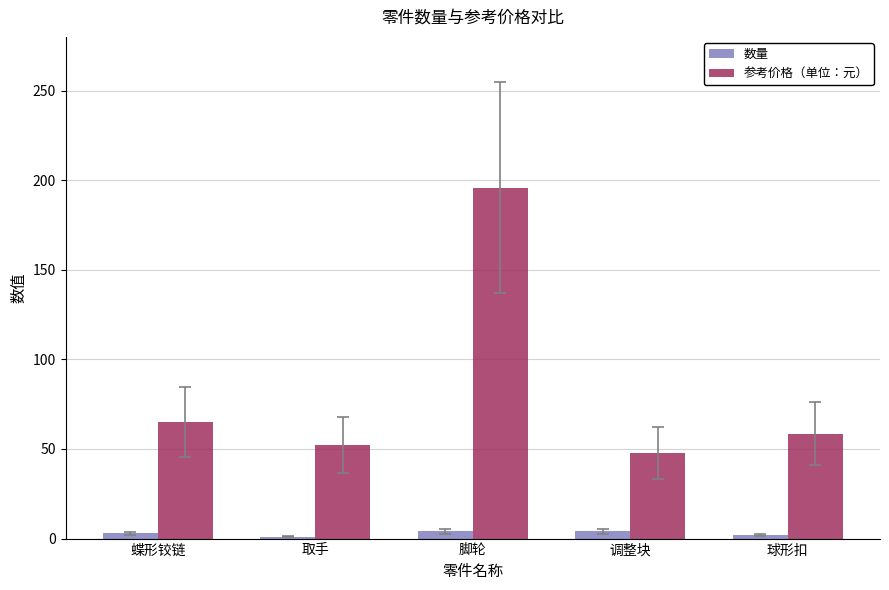

What is the total value across all series at 球形扣?

60.5